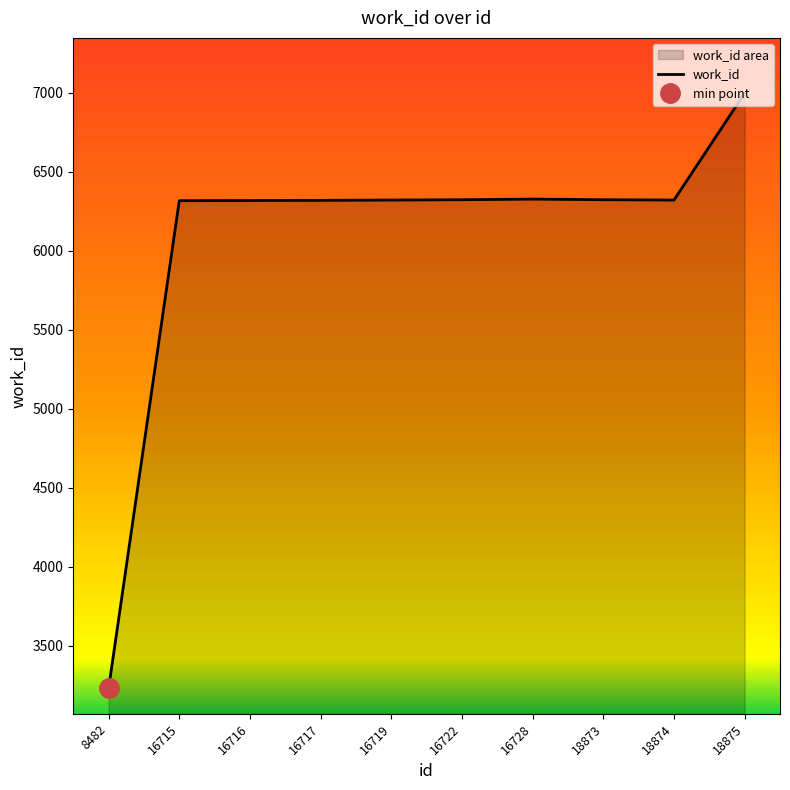

Where does the data first go above 6321?

16722